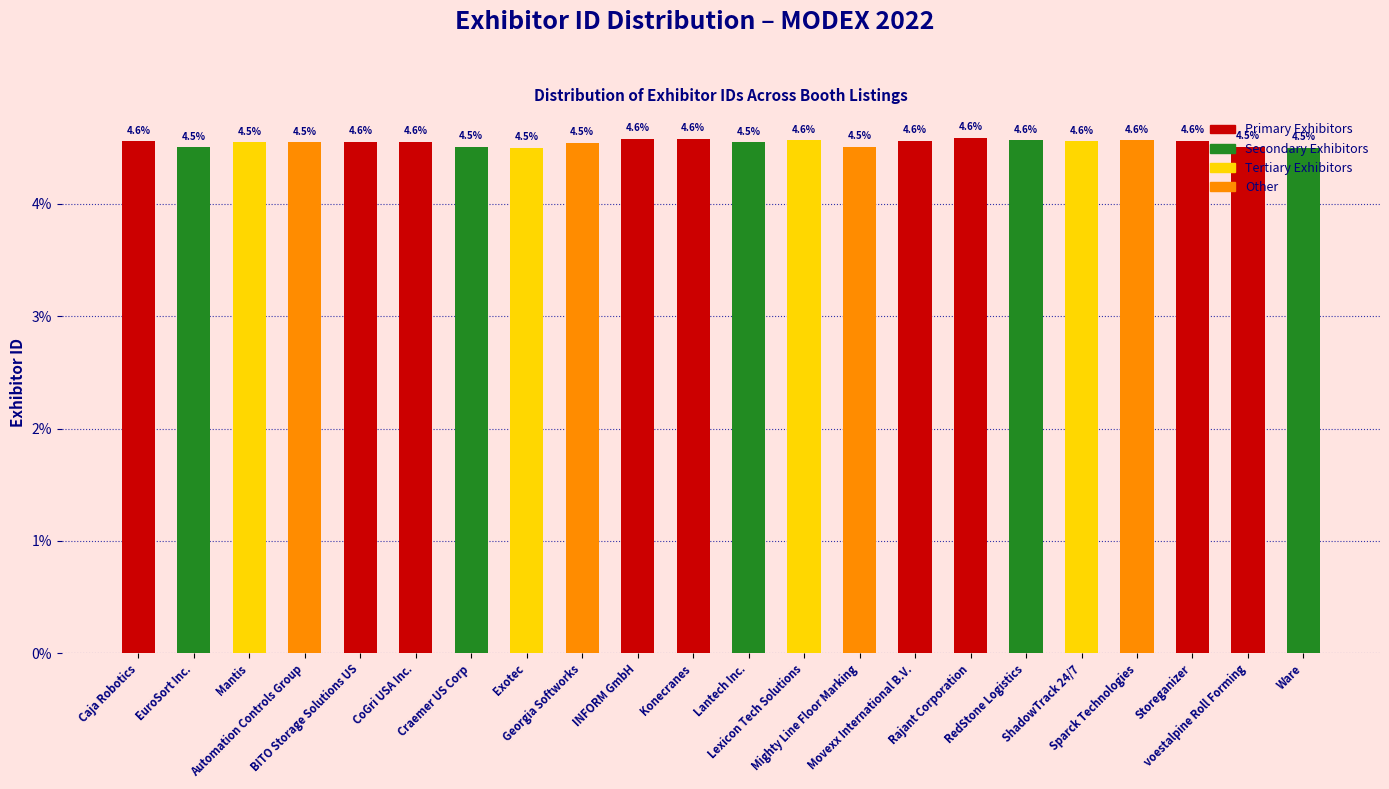

How many values are between 4 and 5?

22